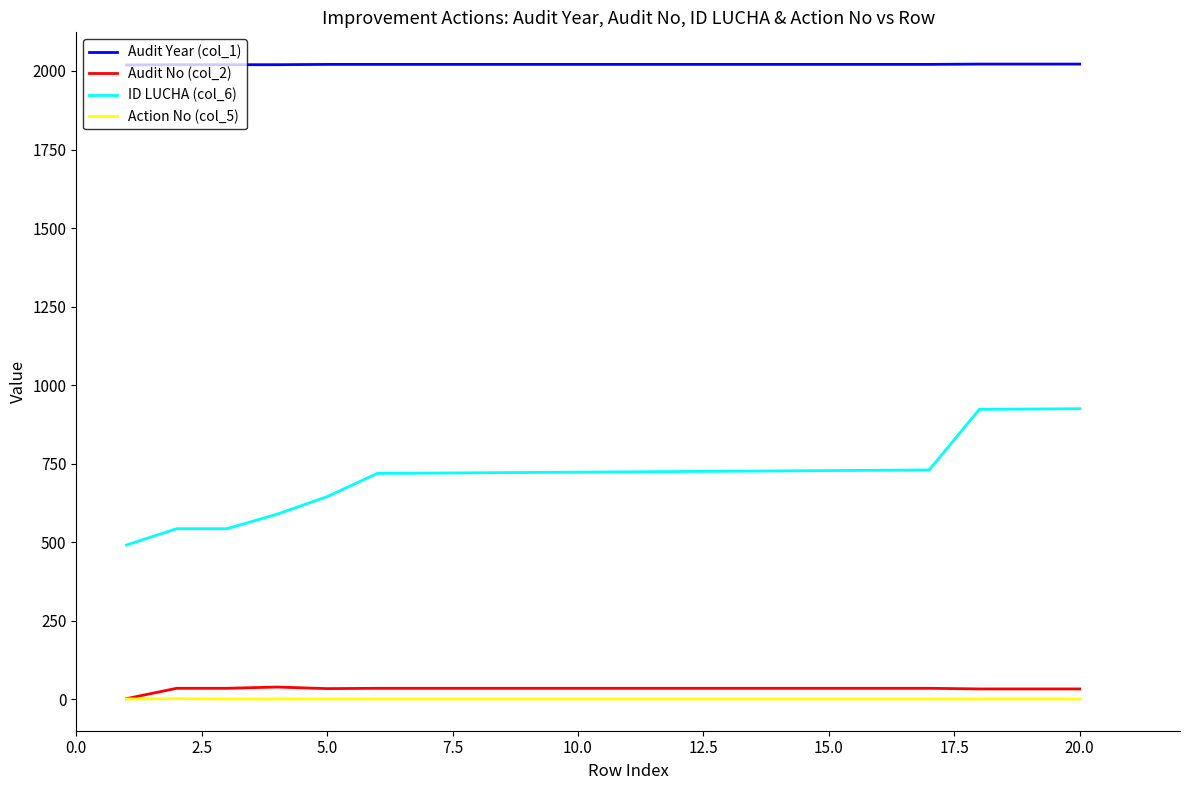

Does the chart display data point markers on the line(s)?

No